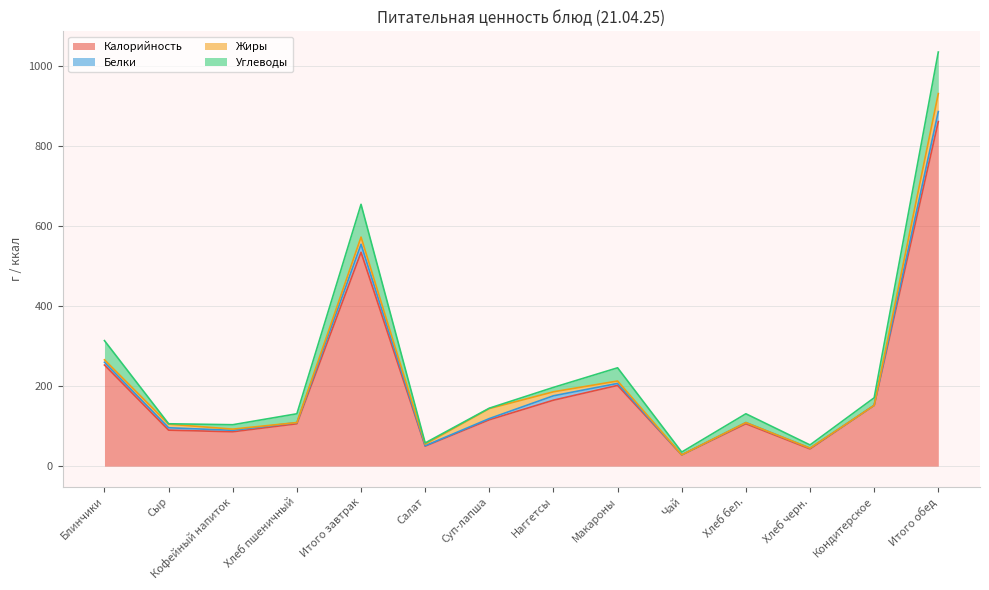

Reading right to left, what are all the values shown in this chart?

Калорийность: Итого обед=862.0	Кондитерское=152.0	Хлеб черн.=43.0	Хлеб бел.=106.0	Чай=28.0	Макароны=202.0	Наггетсы=165.0	Суп-лапша=116.0	Салат=50.0	Итого завтрак=535.0	Хлеб пшеничный=106.0	Кофейный напиток=86.0	Сыр=90.0	Блинчики=253.0
Белки: Итого обед=25.0	Кондитерское=0.0	Хлеб черн.=2.0	Хлеб бел.=3.0	Чай=0.2	Макароны=5.0	Наггетсы=11.0	Суп-лапша=3.0	Салат=1.0	Итого завтрак=20.0	Хлеб пшеничный=3.0	Кофейный напиток=3.6	Сыр=6.0	Блинчики=7.0
Жиры: Итого обед=45.0	Кондитерское=0.0	Хлеб черн.=0.0	Хлеб бел.=0.0	Чай=0.0	Макароны=6.0	Наггетсы=10.0	Суп-лапша=25.0	Салат=4.0	Итого завтрак=18.0	Хлеб пшеничный=0.0	Кофейный напиток=3.0	Сыр=9.0	Блинчики=6.0
Углеводы: Итого обед=104.0	Кондитерское=19.0	Хлеб черн.=8.0	Хлеб бел.=22.0	Чай=7.0	Макароны=33.0	Наггетсы=11.0	Суп-лапша=1.0	Салат=3.0	Итого завтрак=82.0	Хлеб пшеничный=22.0	Кофейный напиток=11.0	Сыр=1.0	Блинчики=48.0